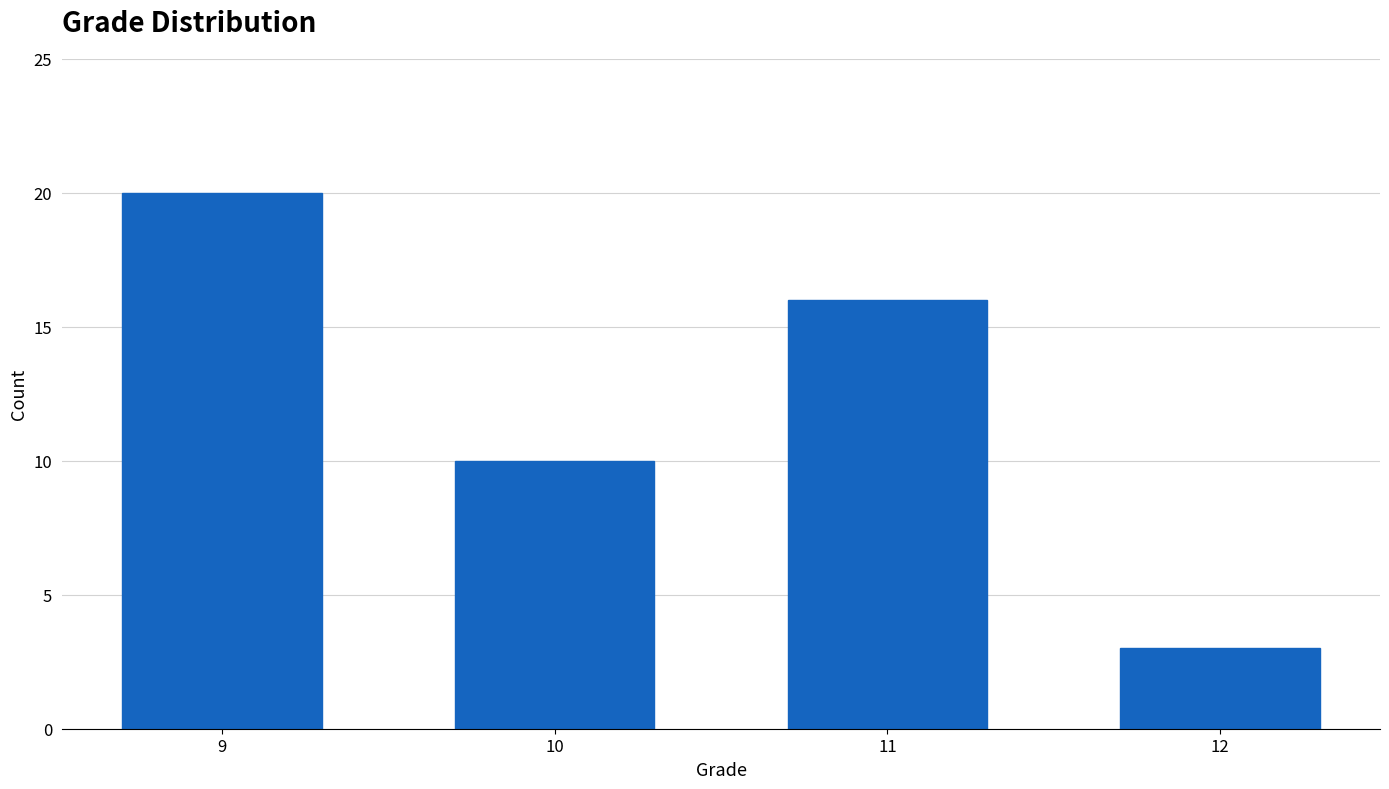

Reading left to right, list all the values displayed in this chart.

20	10	16	3